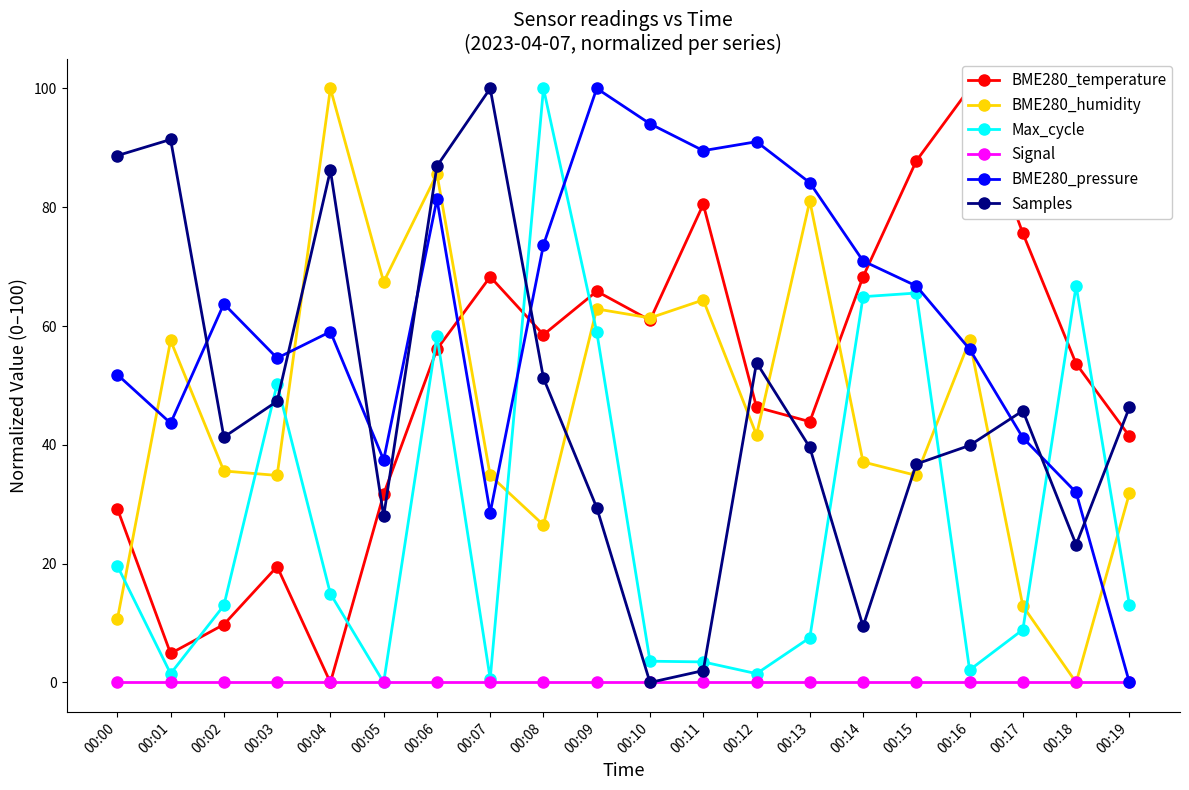

At which category does Max_cycle reach its first local valley?

00:01